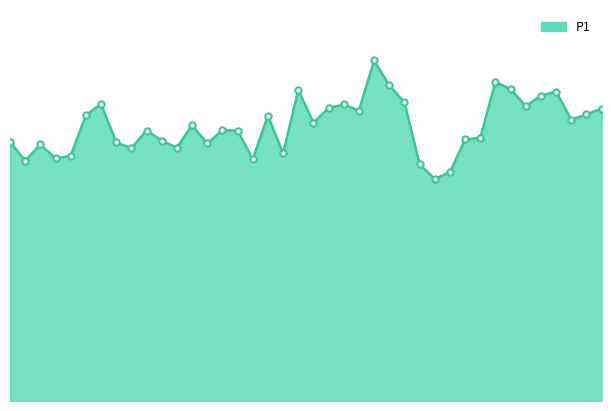

How many interior local valleys (lower than both neighbors) does the data have?

12